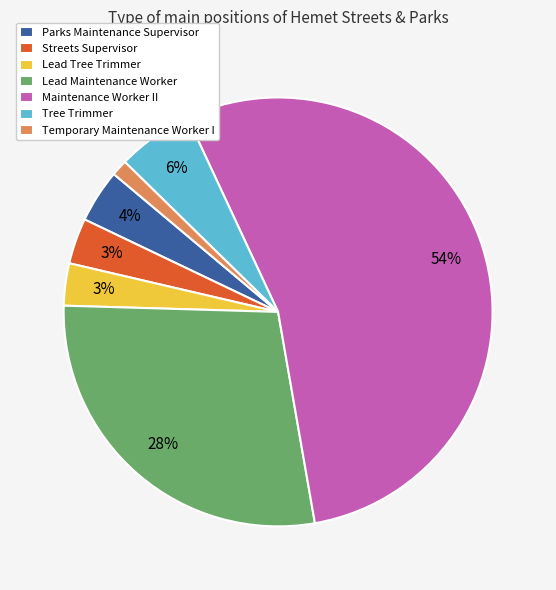

Do Lead Maintenance Worker and Streets Supervisor together represent more than half of the pie?

No